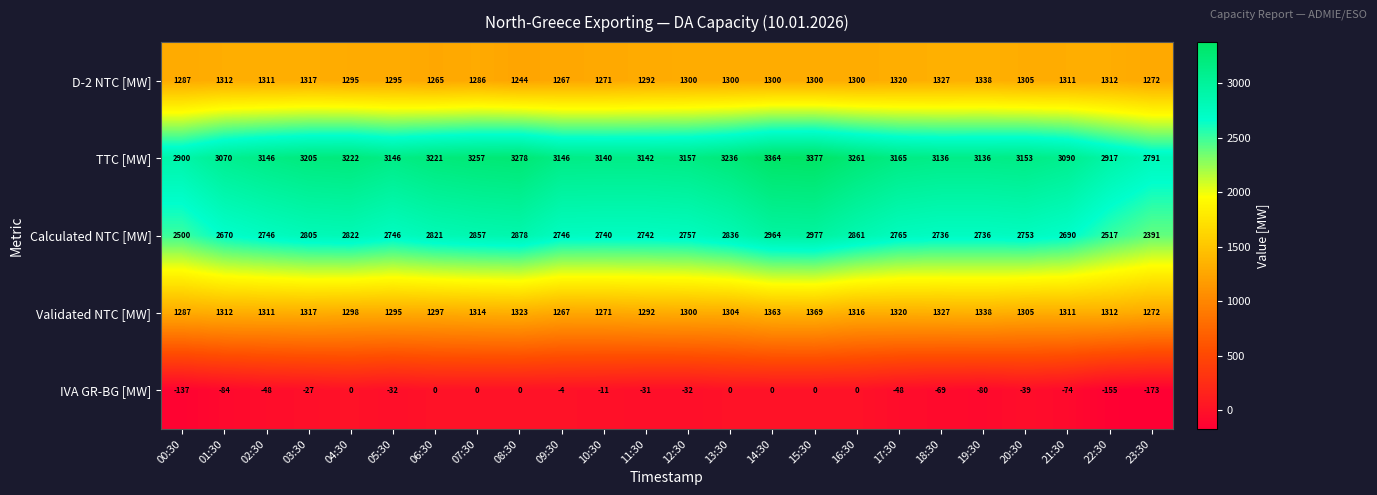

At which category is the sum across all series the highest?

15:30